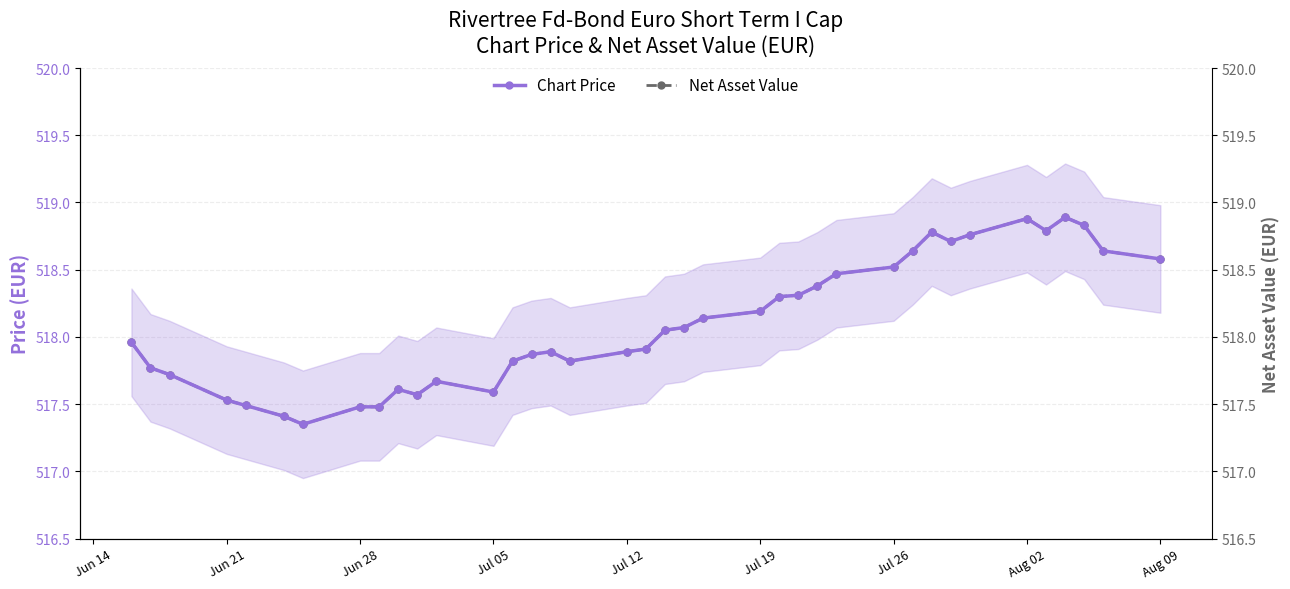

Which series has the widest spread of values?

Chart Price